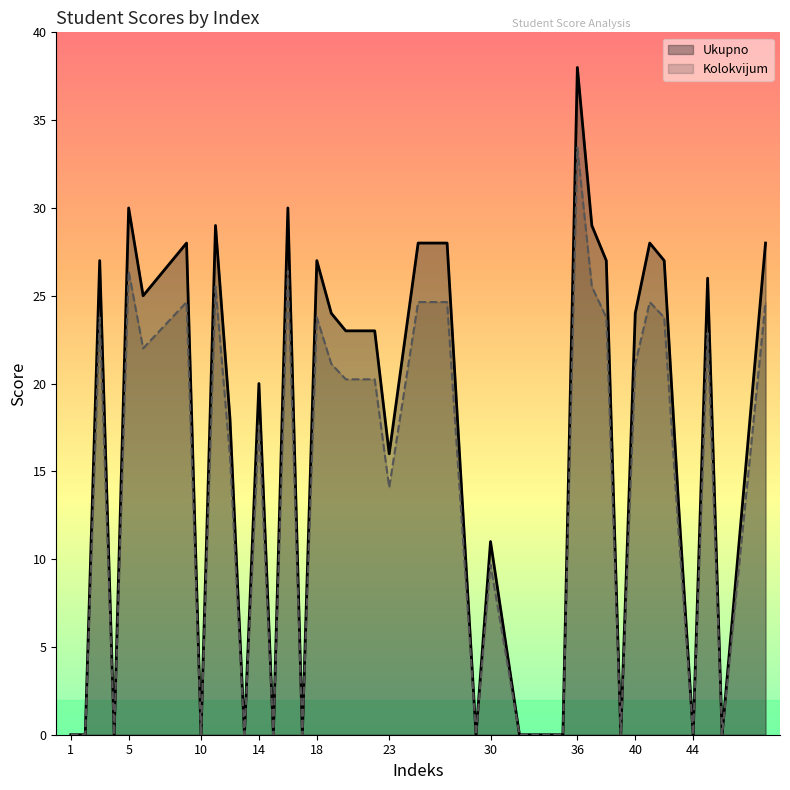

At how many categories does at least one series exceed 1?

26